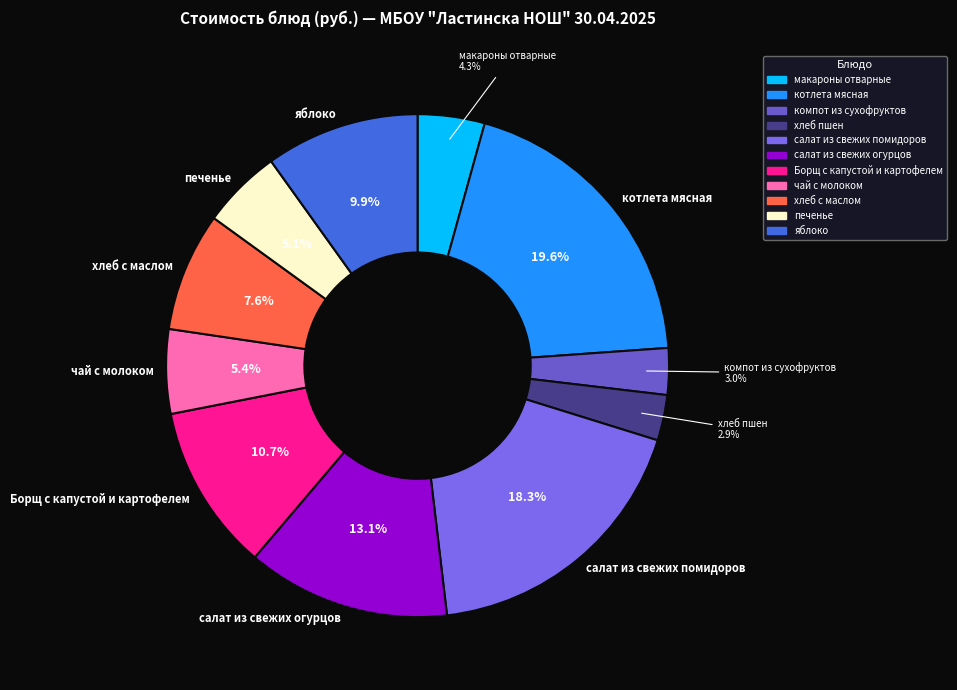

What percentage is NOT represented by салат из свежих помидоров?

81.7%